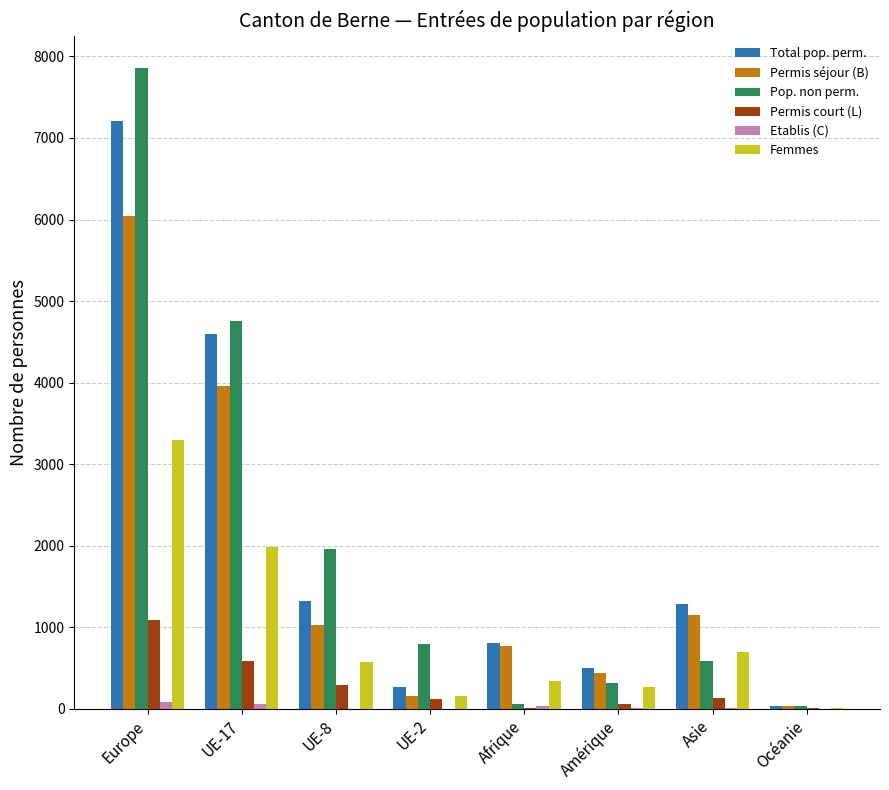

Which series has the largest range (max minus min)?

Pop. non perm.